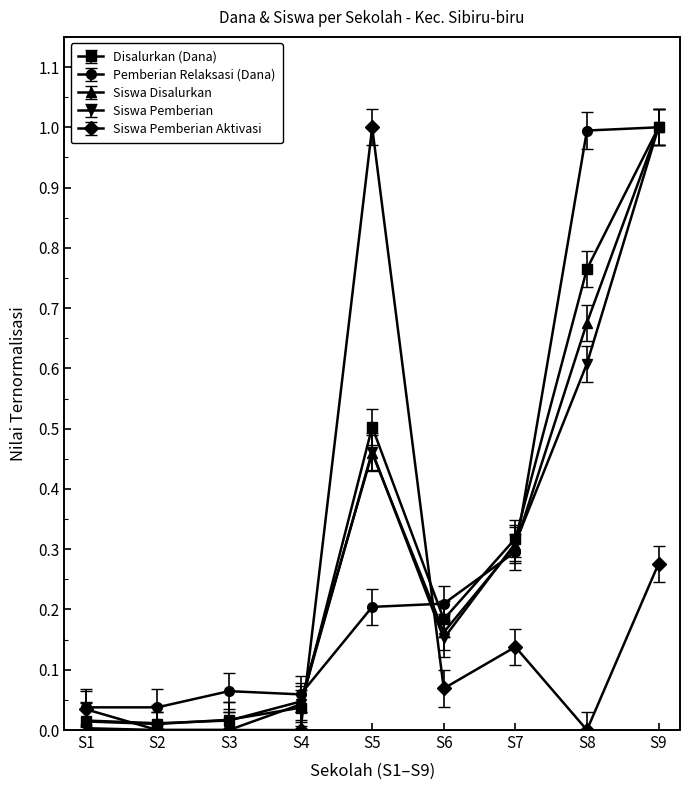

What is the difference between the maximum and minimum values in the Disalurkan (Dana) series?

1.0